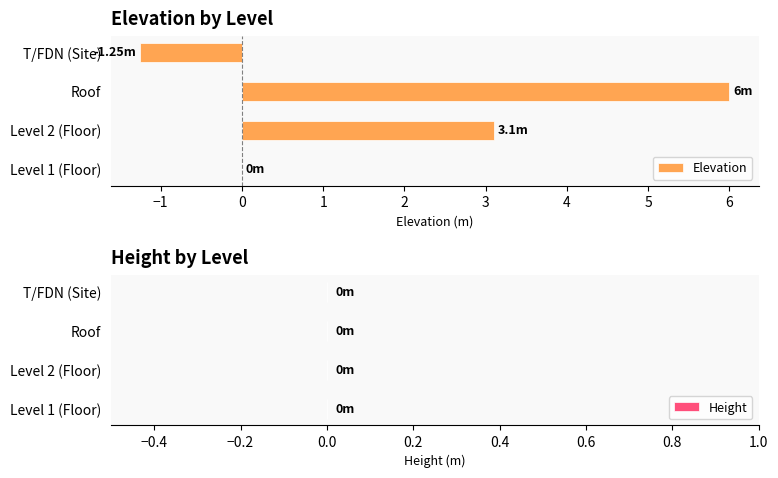

What is the greatest value displayed?

6.0